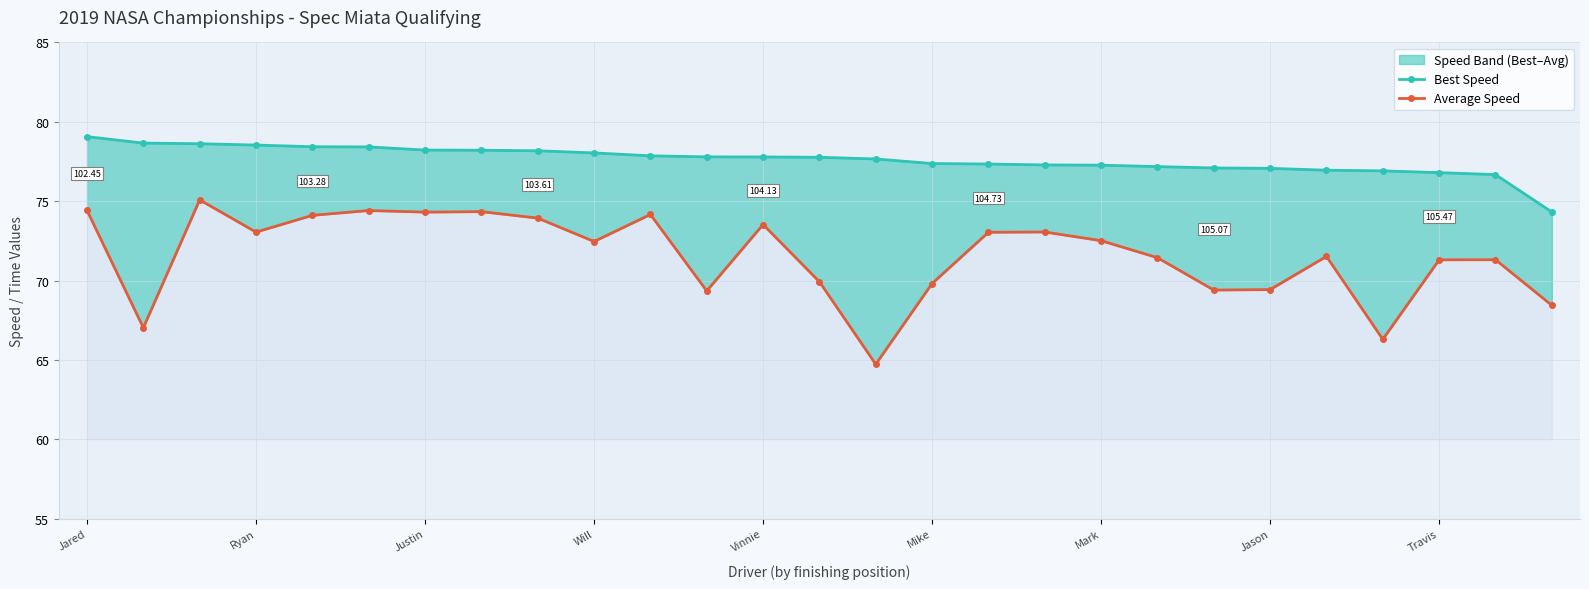

True or false: Average Speed and Best Speed cross at least once.

False